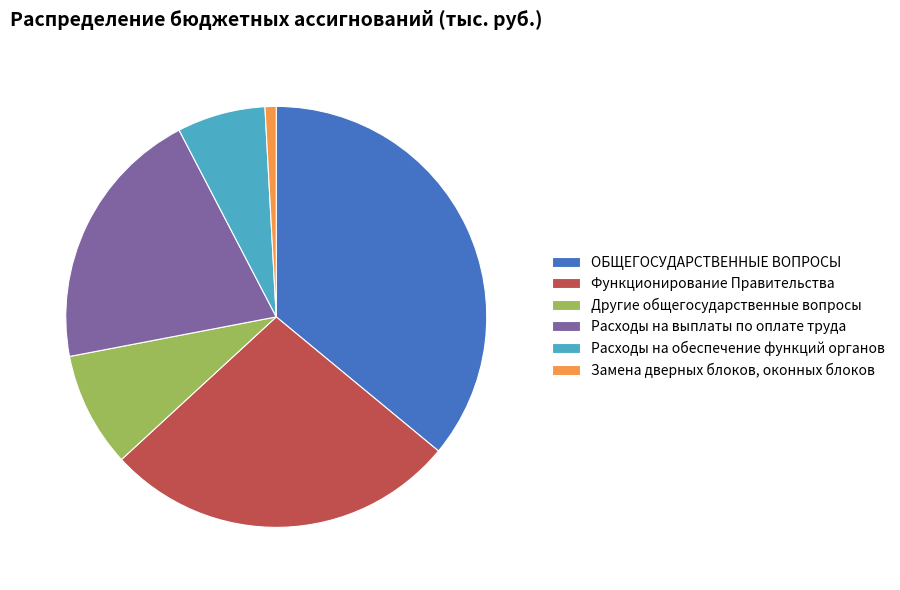

Rank the categories by value from highest to lowest.

ОБЩЕГОСУДАРСТВЕННЫЕ ВОПРОСЫ, Функционирование Правительства, Расходы на выплаты по оплате труда, Другие общегосударственные вопросы, Расходы на обеспечение функций органов, Замена дверных блоков, оконных блоков